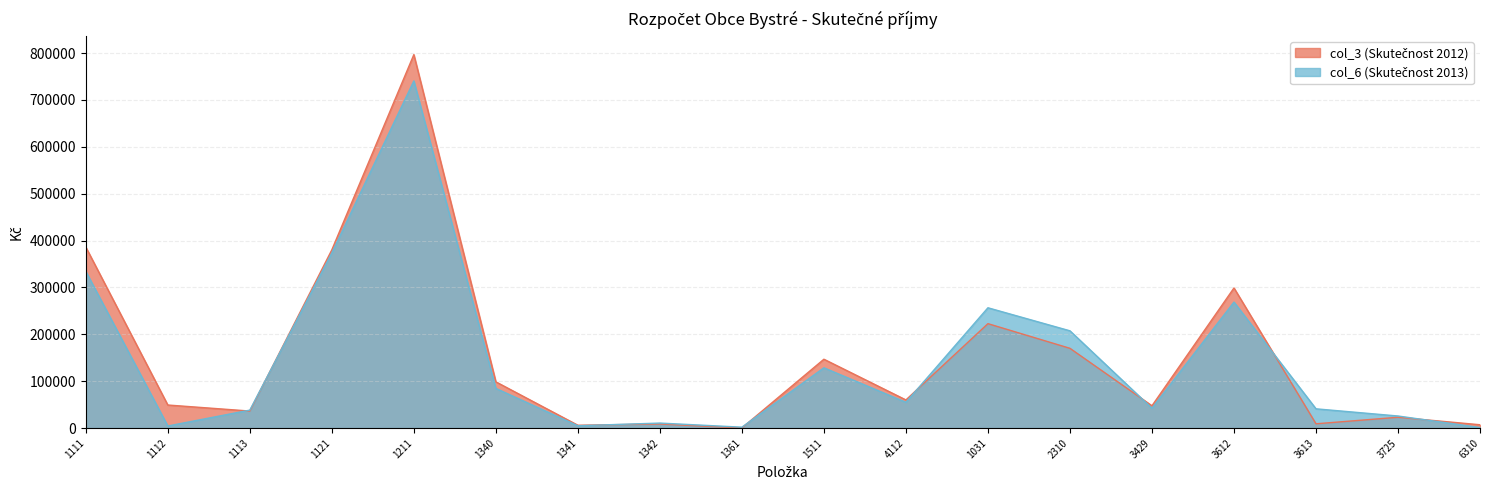

Which category has the lowest value in the col_6 (Skutečnost 2013) series?

6310